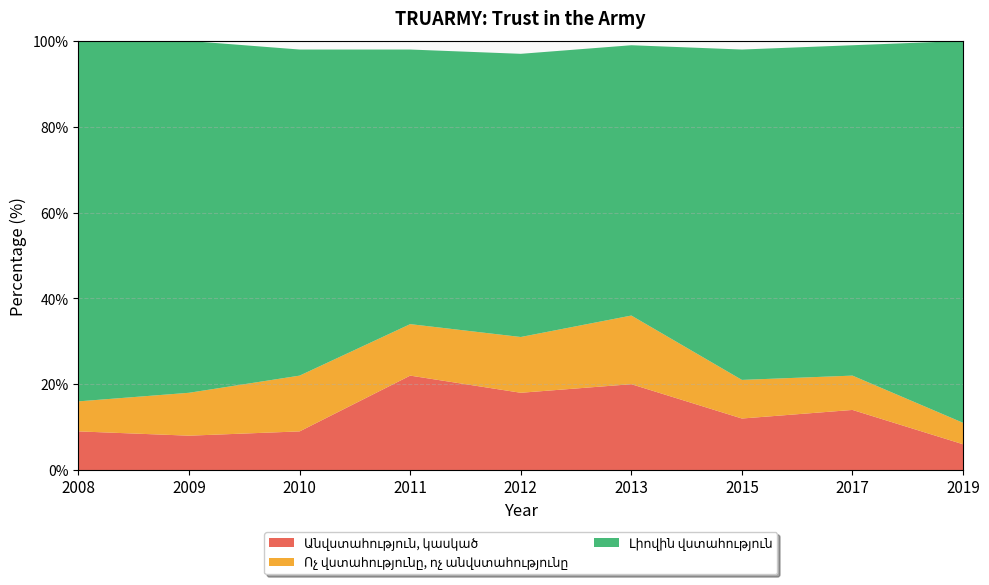

Reading right to left, list all the values displayed in this chart.

Անվստահություն, կասկած: 6	14	12	20	18	22	9	8	9
Ոչ վստահությունը, ոչ անվստահությունը: 5	8	9	16	13	12	13	10	7
Լիովին վստահություն: 89	77	77	63	66	64	76	82	84